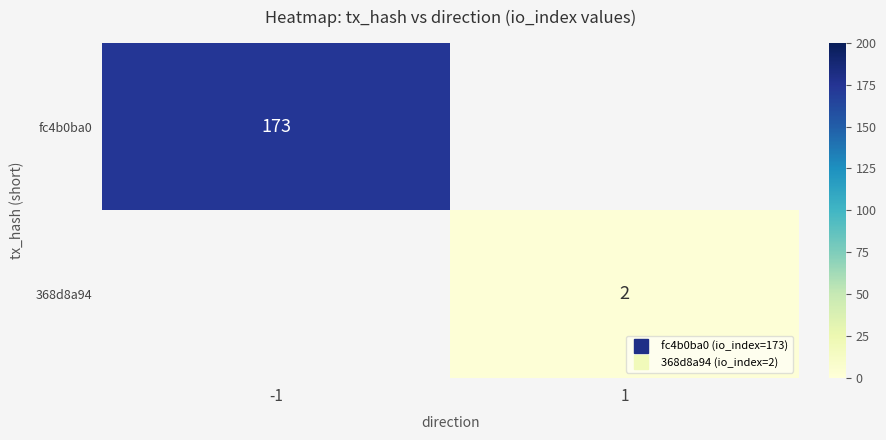

Is the value of fc4b0ba0 at -1 greater than the value of 368d8a94 at -1?

No